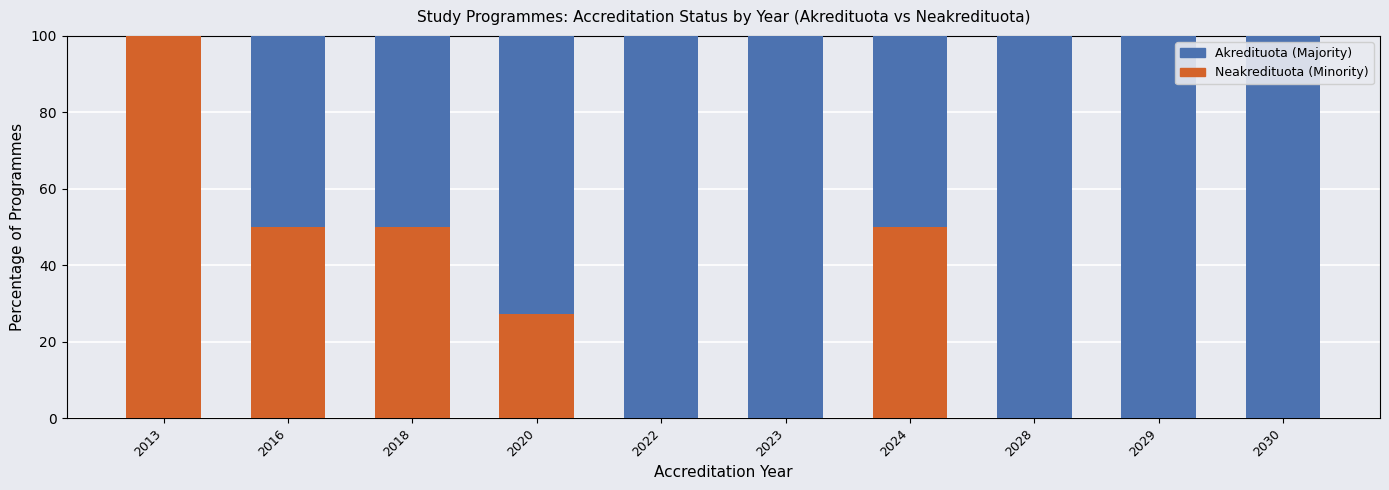

What is the total value across all series at 2020?

100.0